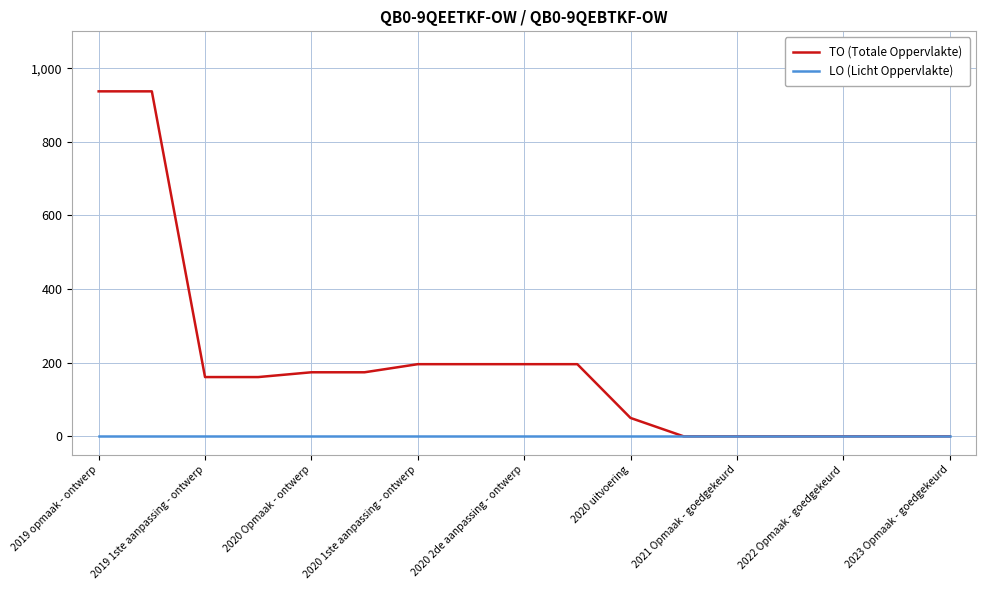

What are all the series names shown in the legend?

TO (Totale Oppervlakte), LO (Licht Oppervlakte)